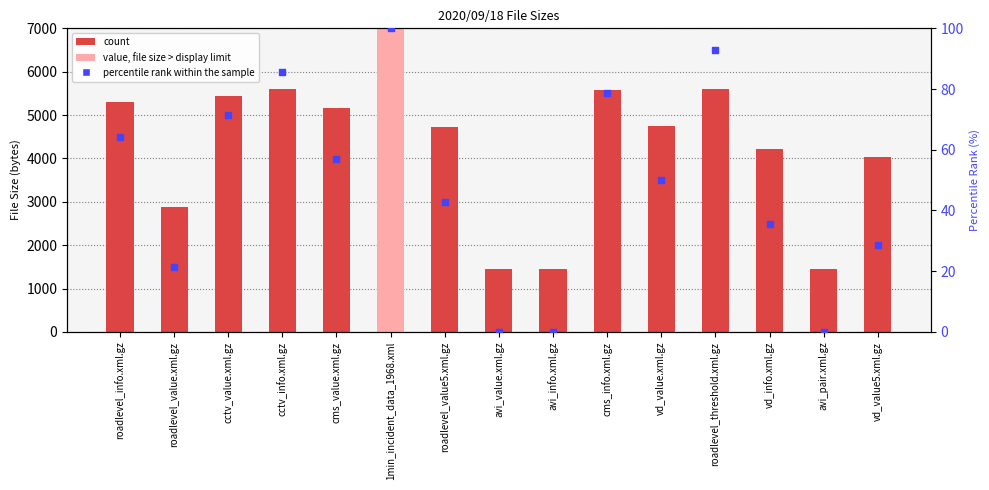

At how many categories does at least one series exceed 6699?

1